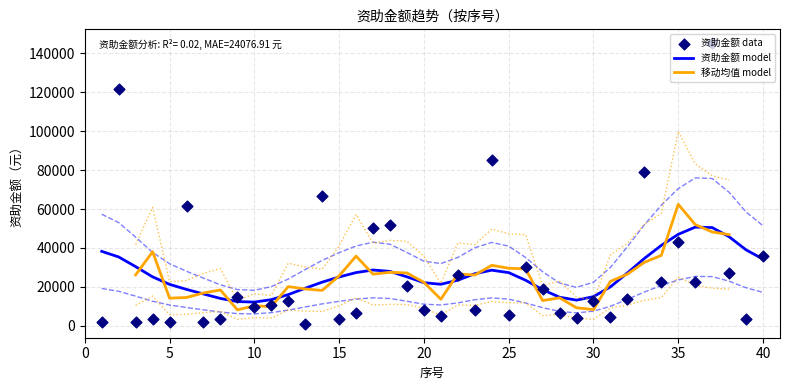

What is the change in value from 15 to 27?

+15100